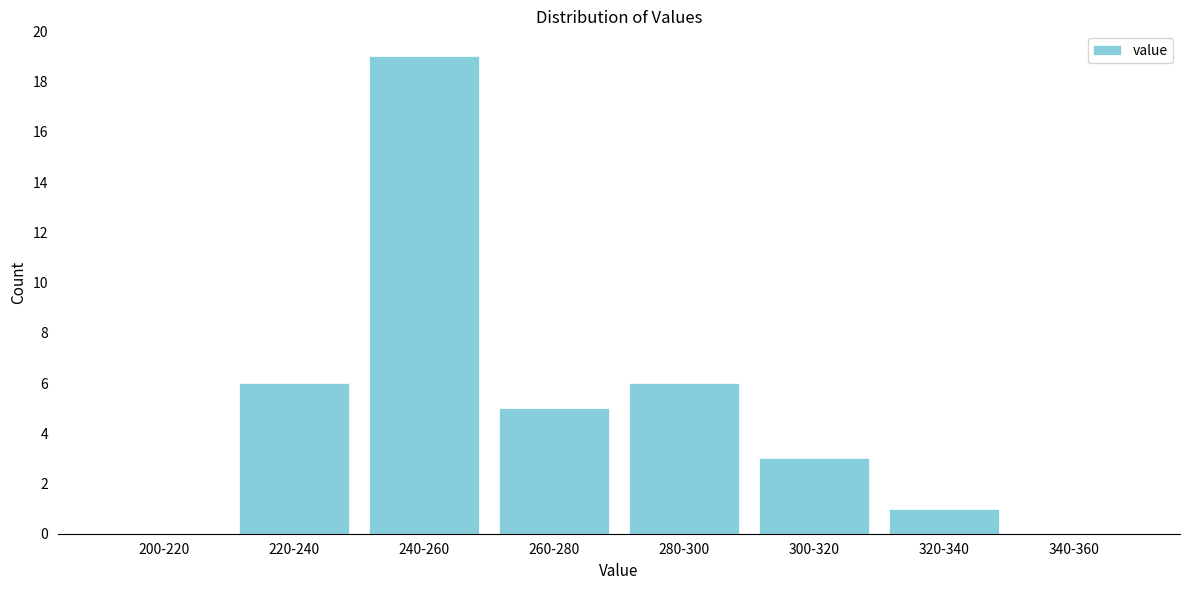

Reading left to right, extract all data points from this chart.

200-220=0	220-240=6	240-260=19	260-280=5	280-300=6	300-320=3	320-340=1	340-360=0